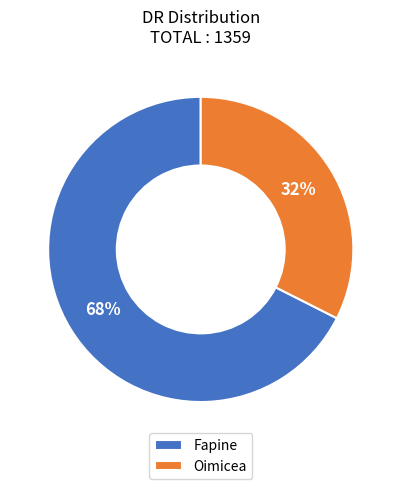

True or false: Fapine accounts for 75% of the total.

False